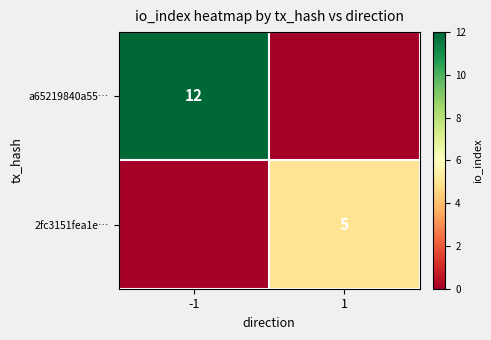

Is the value of 2fc3151fea1e… at 1 greater than the value of a65219840a55… at -1?

No